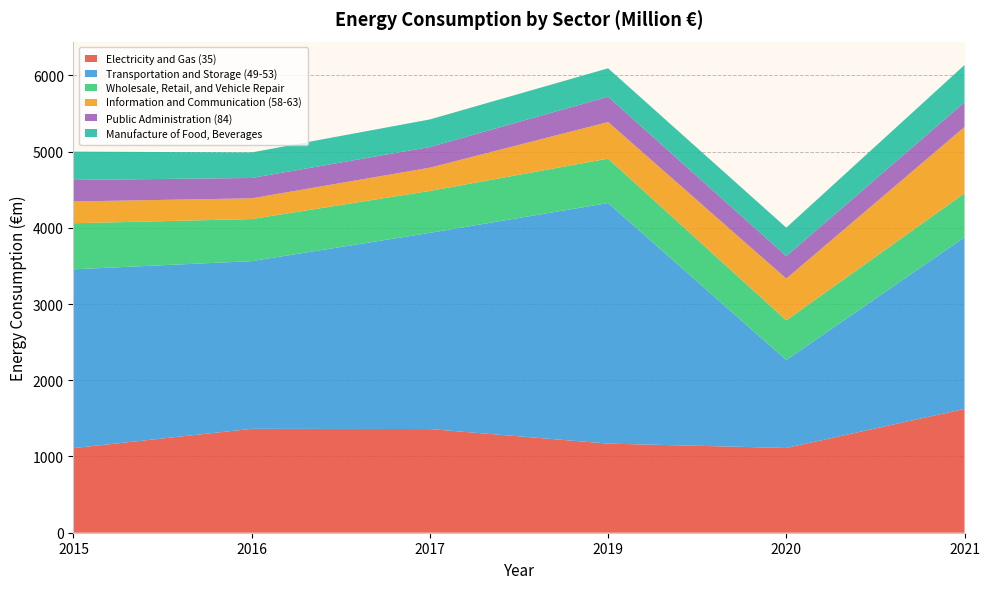

Reading right to left, extract all data points from this chart.

Electricity and Gas (35): 2021=1624	2020=1112	2019=1169	2017=1360	2016=1363	2015=1110
Transportation and Storage (49-53): 2021=2252	2020=1154	2019=3156	2017=2574	2016=2200	2015=2346
Wholesale, Retail, and Vehicle Repair: 2021=577	2020=520	2019=583	2017=550	2016=552	2015=604
Information and Communication (58-63): 2021=870	2020=548	2019=480	2017=305	2016=272	2015=286
Public Administration (84): 2021=324	2020=295	2019=332	2017=271	2016=267	2015=282
Manufacture of Food, Beverages: 2021=489	2020=373	2019=373	2017=362	2016=335	2015=372